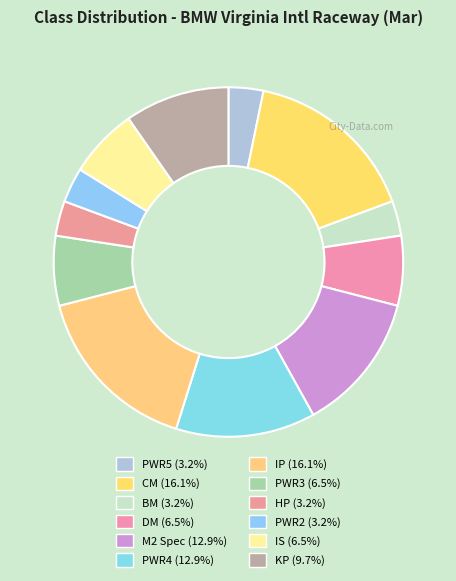

Count the number of slices in the pie.

12